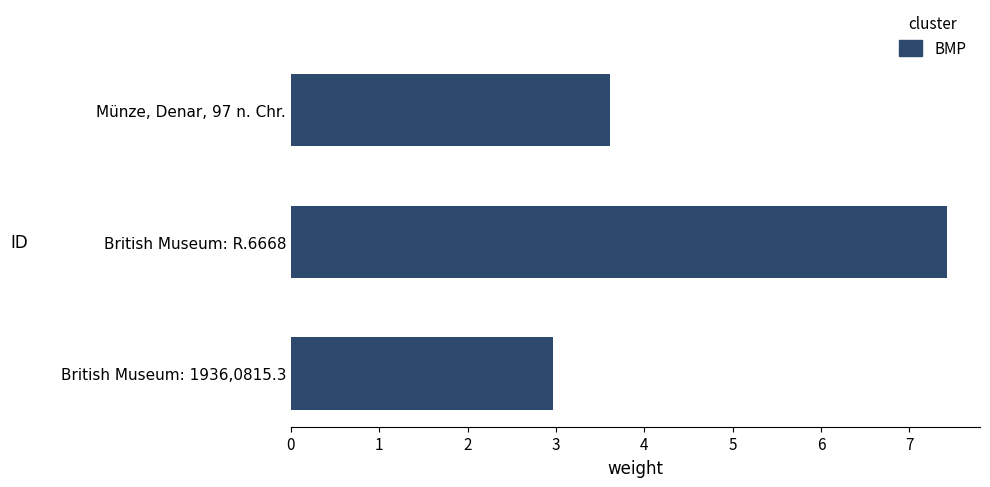

Does the chart contain any negative values?

No